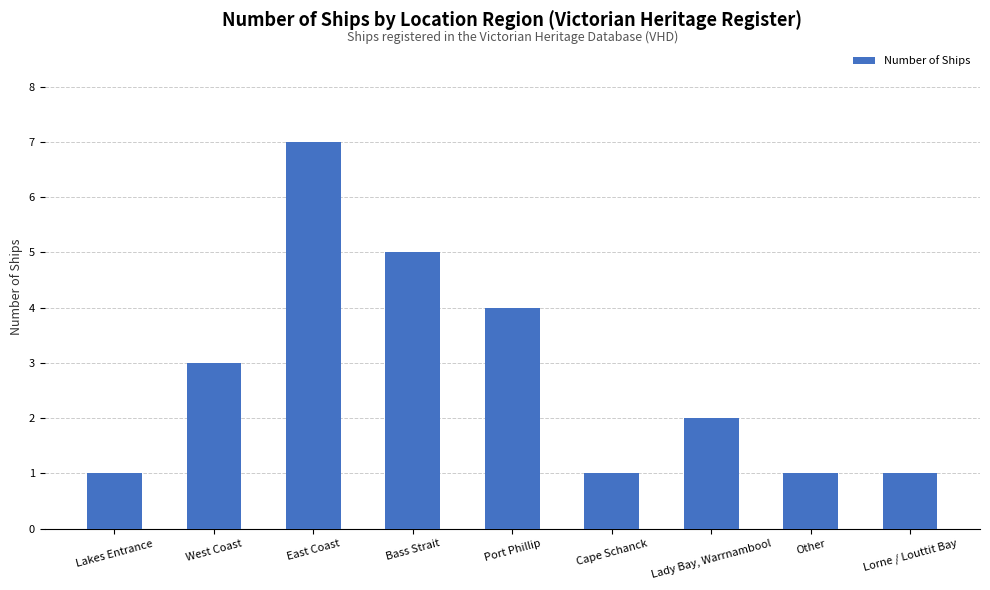

Is it true that the value at Bass Strait is 8?

False